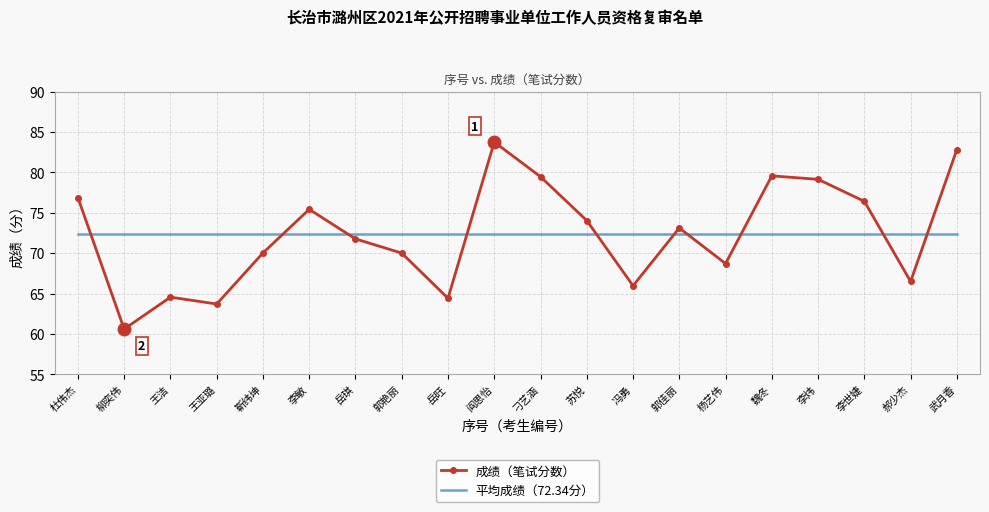

What position from the right is 刁艺涵?

10